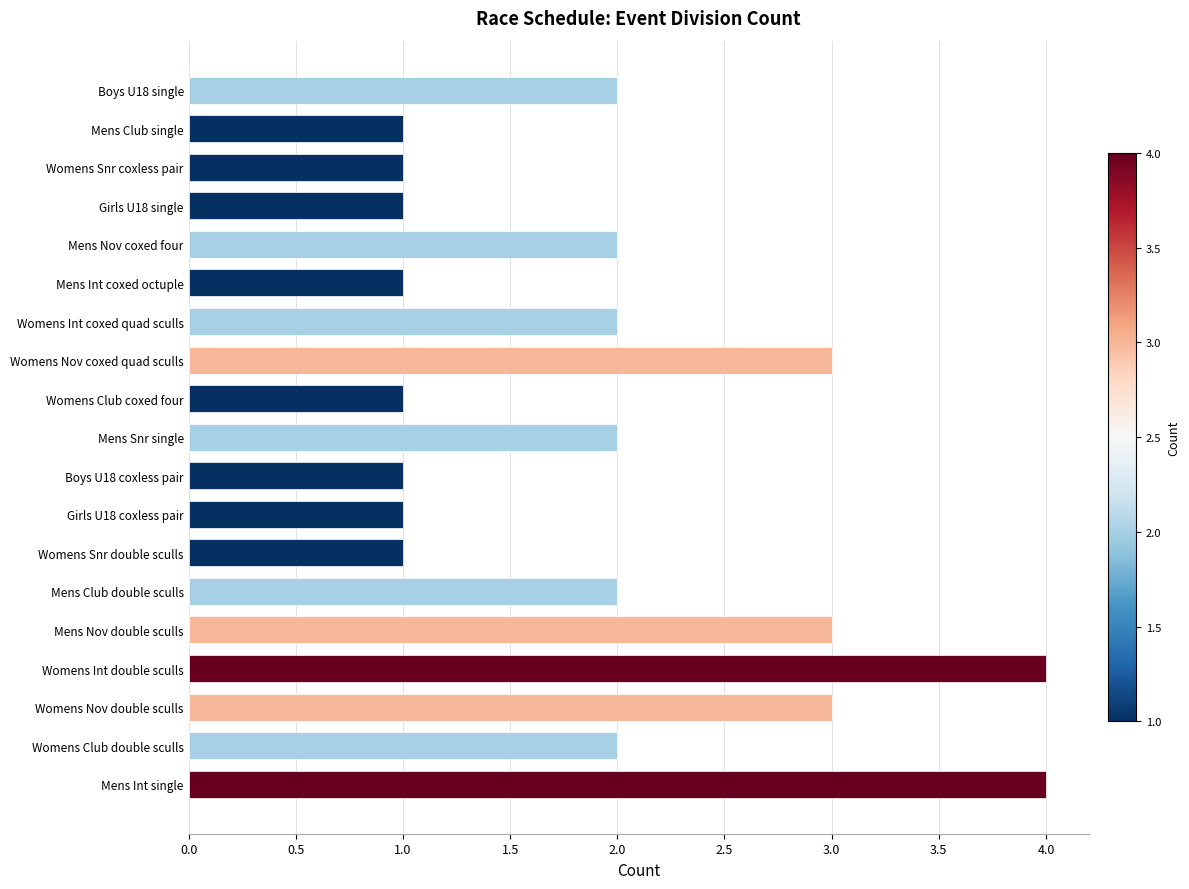

What is the ratio of the value at Womens Snr double sculls to the value at Mens Int coxed octuple?

1.0